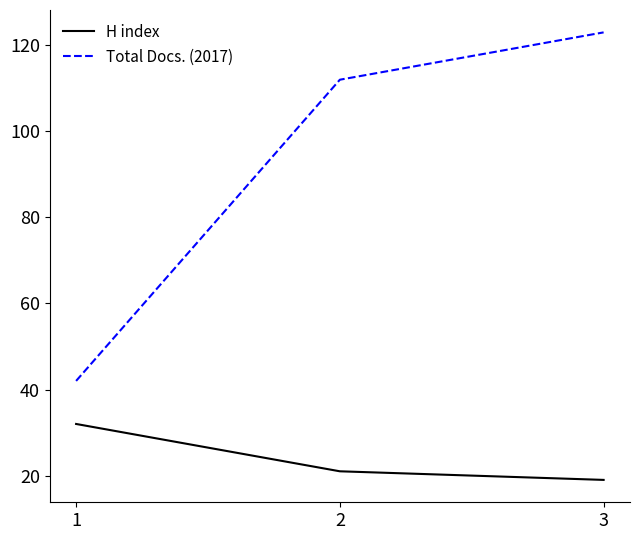

What is the approximate value of H index at 2, to the nearest 10?

20